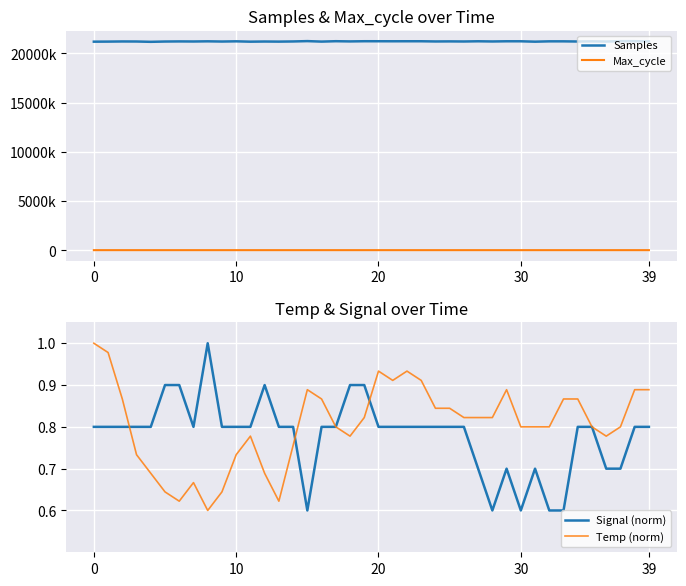

The Max_cycle series shows 20393.0 at 5. True or false?

True